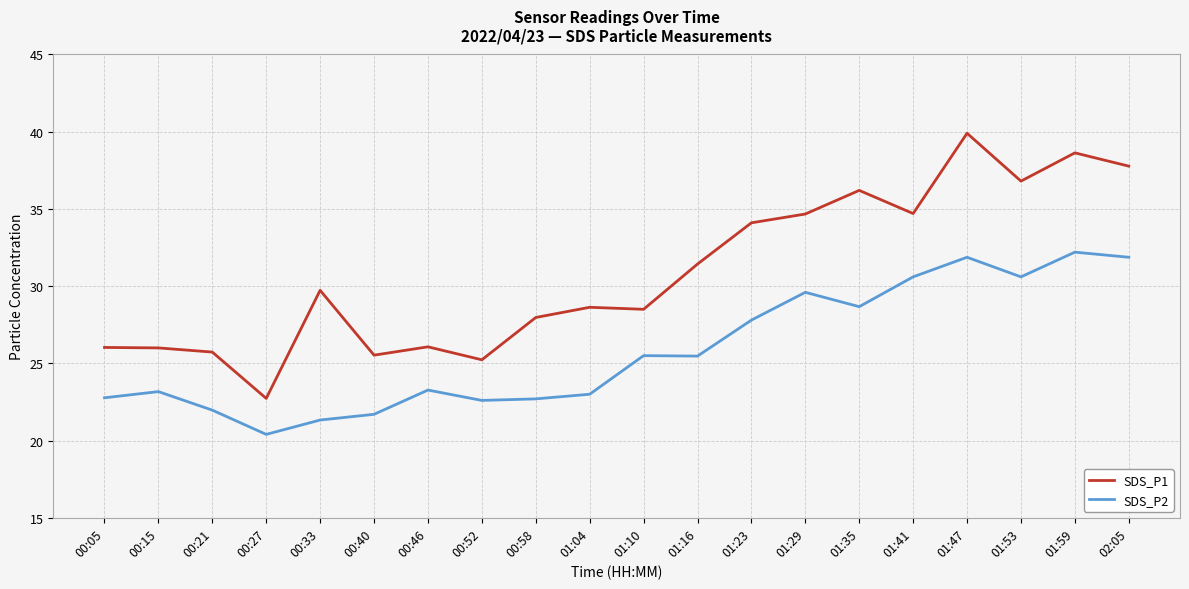

What is the difference between the highest and lowest values at 02:05?

5.9